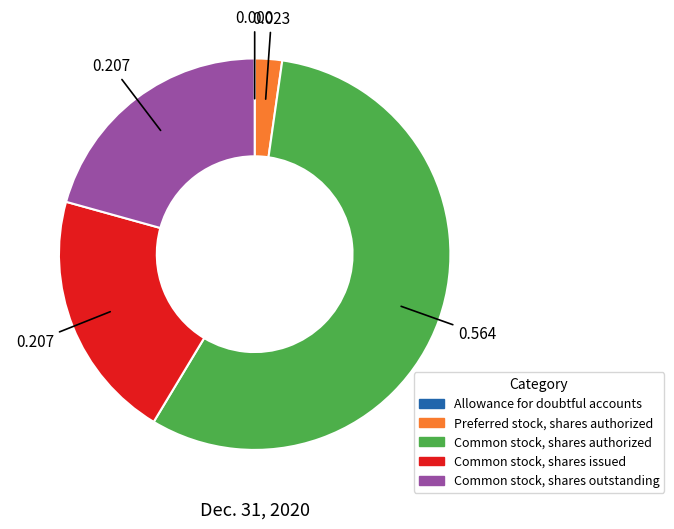

Is Preferred stock, shares authorized the majority of the pie?

No